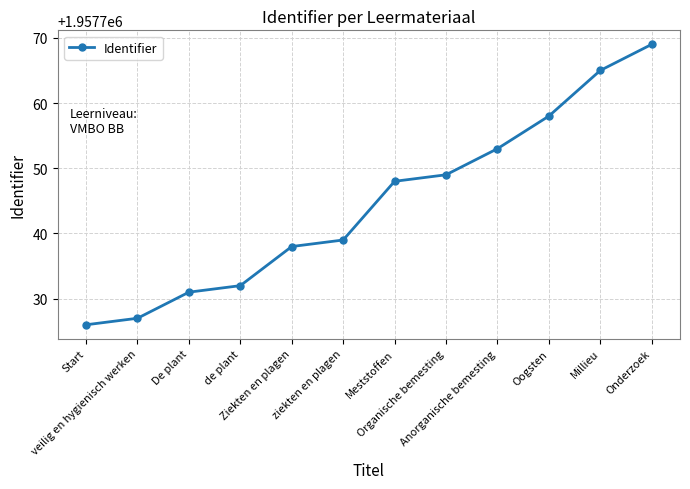

What value does the data have at Start, to the nearest 10?

1957730